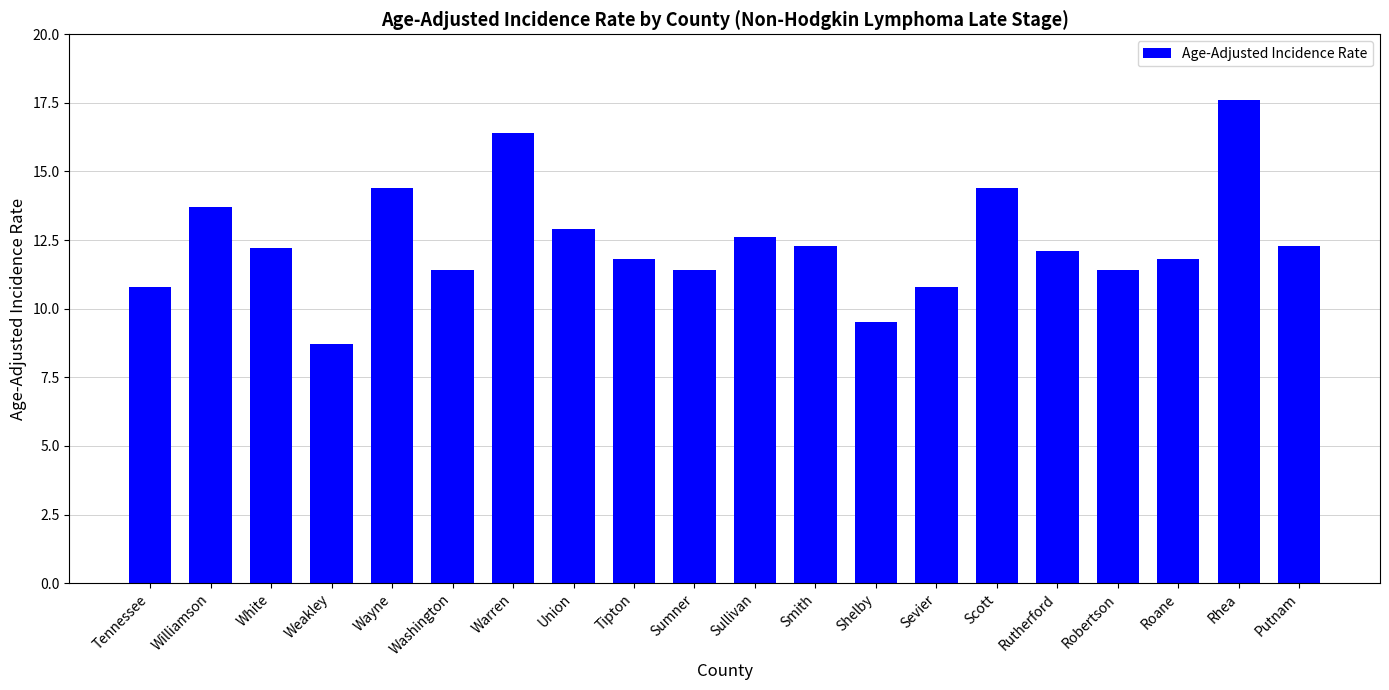

Does the chart contain stacked bars?

No